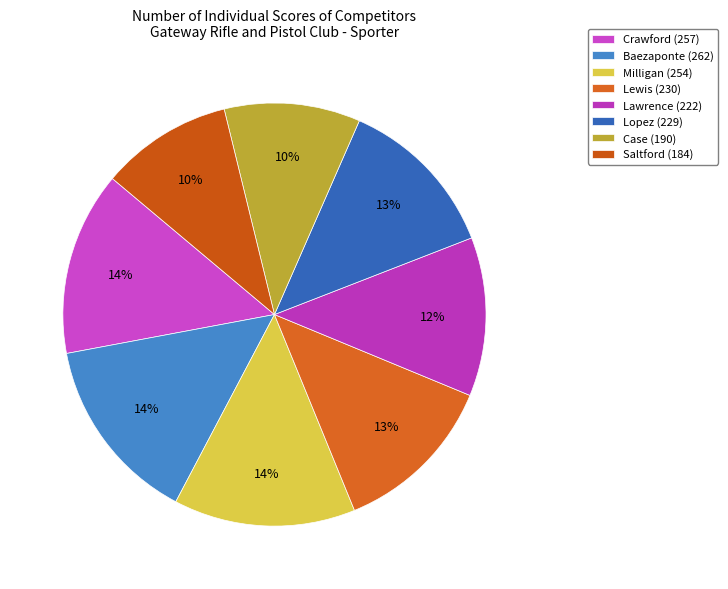

To the nearest percent, what is the difference between the Case and Crawford slice percentages?

4%